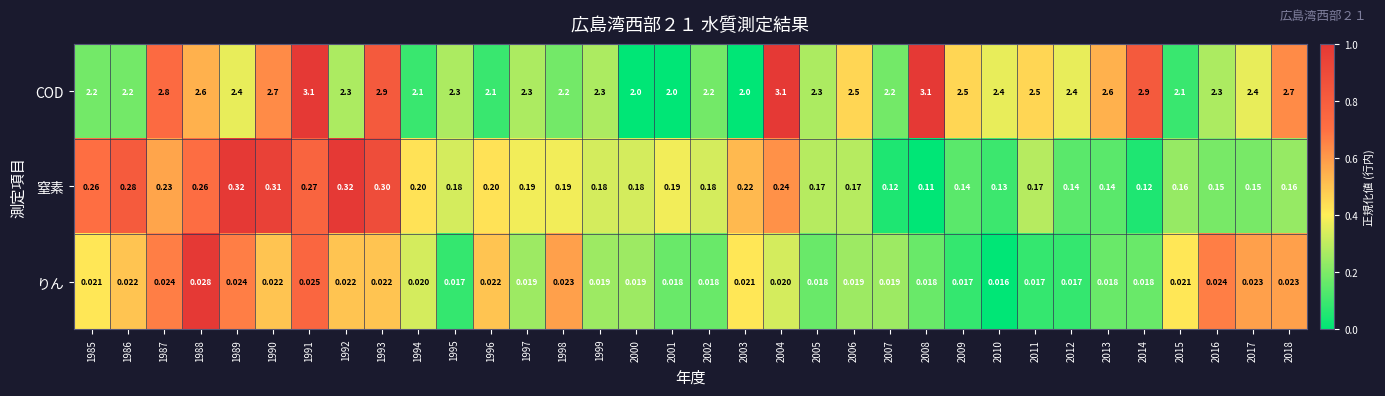

Which series has the largest range (max minus min)?

COD